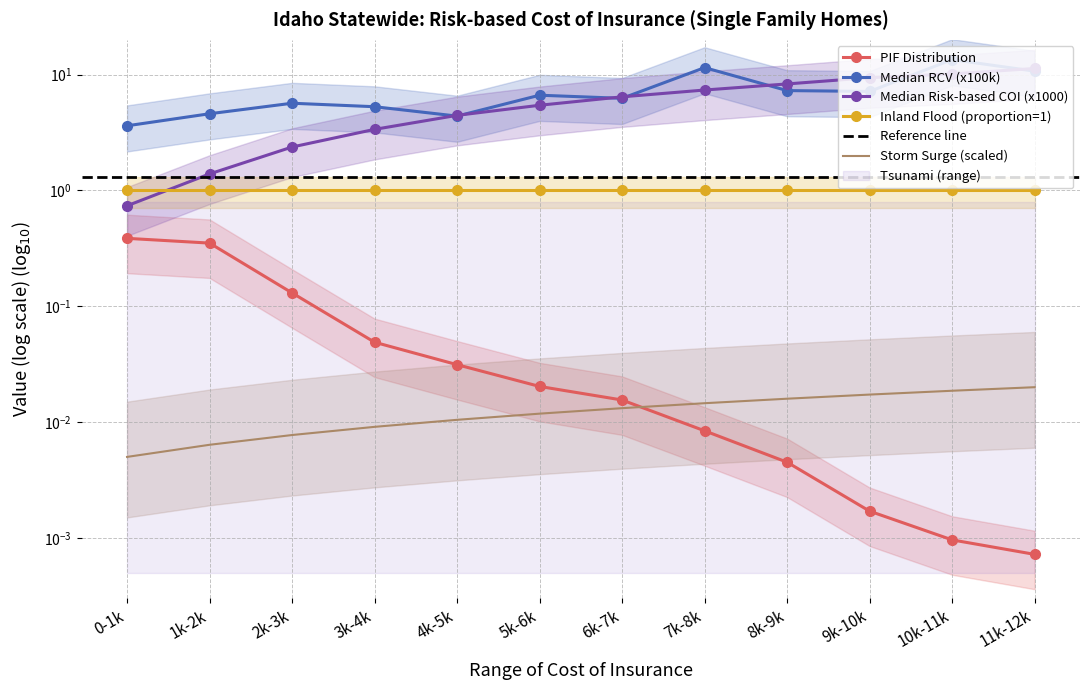

What value does the Median Risk-based COI (x1000) series have at 1k-2k?

1.4